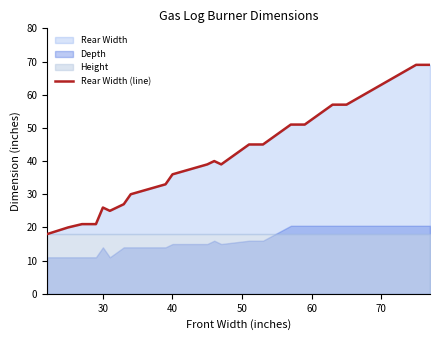

Does the chart have visible grid lines?

No